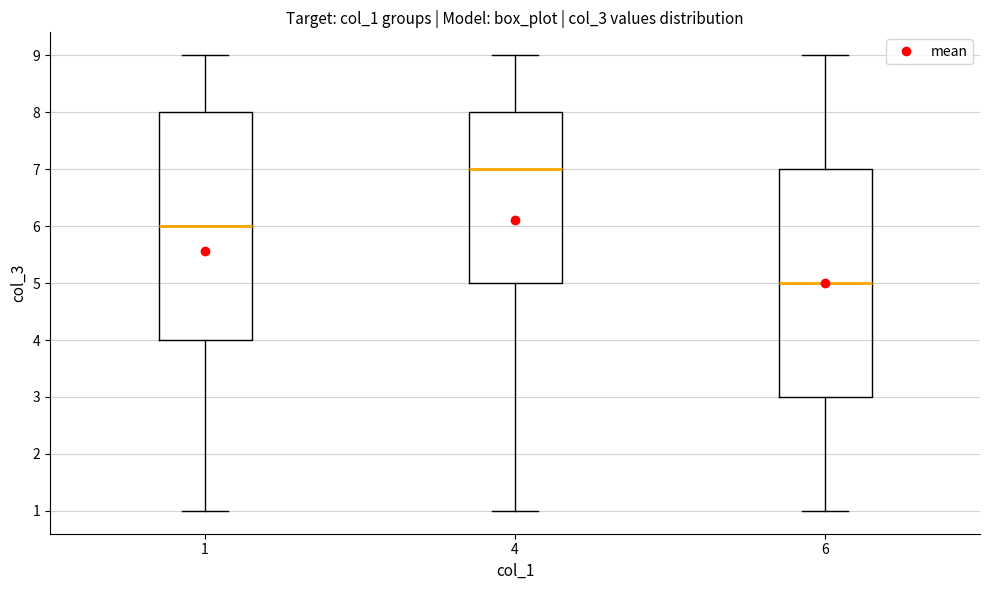

Reading left to right, read every box against the y-axis: the position of its median line, the range the box covers, and the ends of its whiskers. The values are not printed on the chart, so give them approximately, as read against the axis.

1: median 6, box 4 to 8, whiskers 1 to 9
4: median 7, box 5 to 8, whiskers 1 to 9
6: median 5, box 3 to 7, whiskers 1 to 9